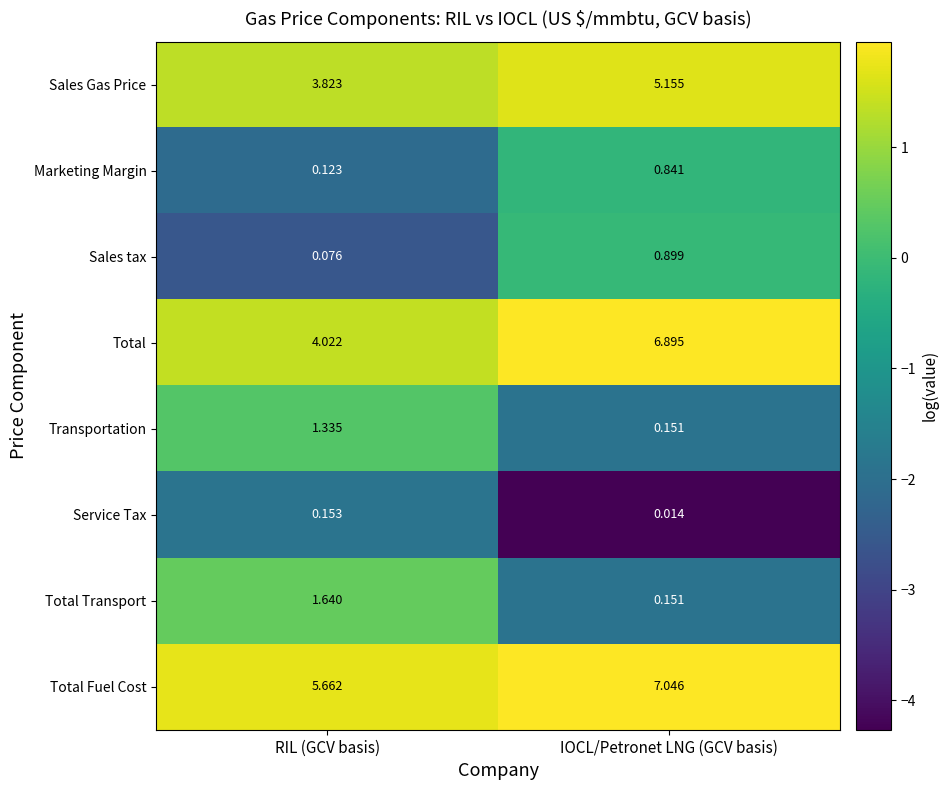

At which category is the sum across all series the highest?

IOCL/Petronet LNG (GCV basis)